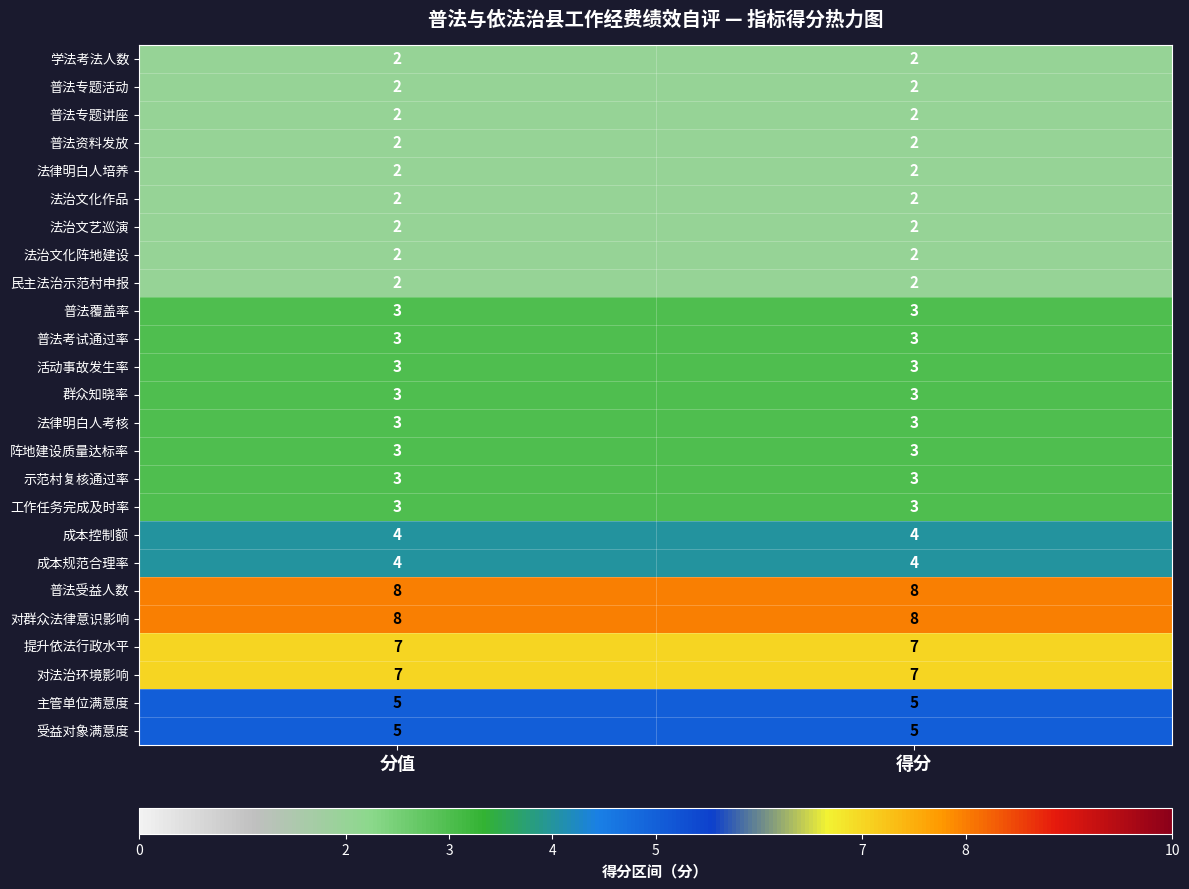

What is the approximate value of 活动事故发生率 at 分值?

3